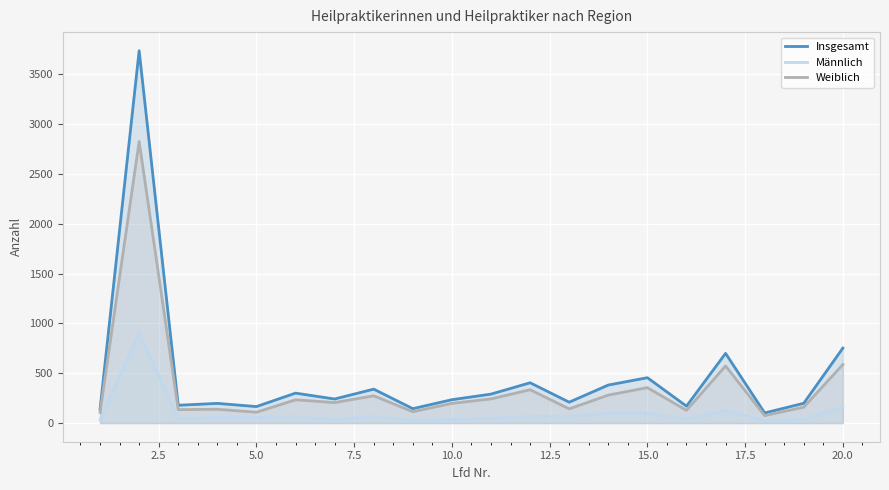

What is the maximum value shown in the chart?

3738